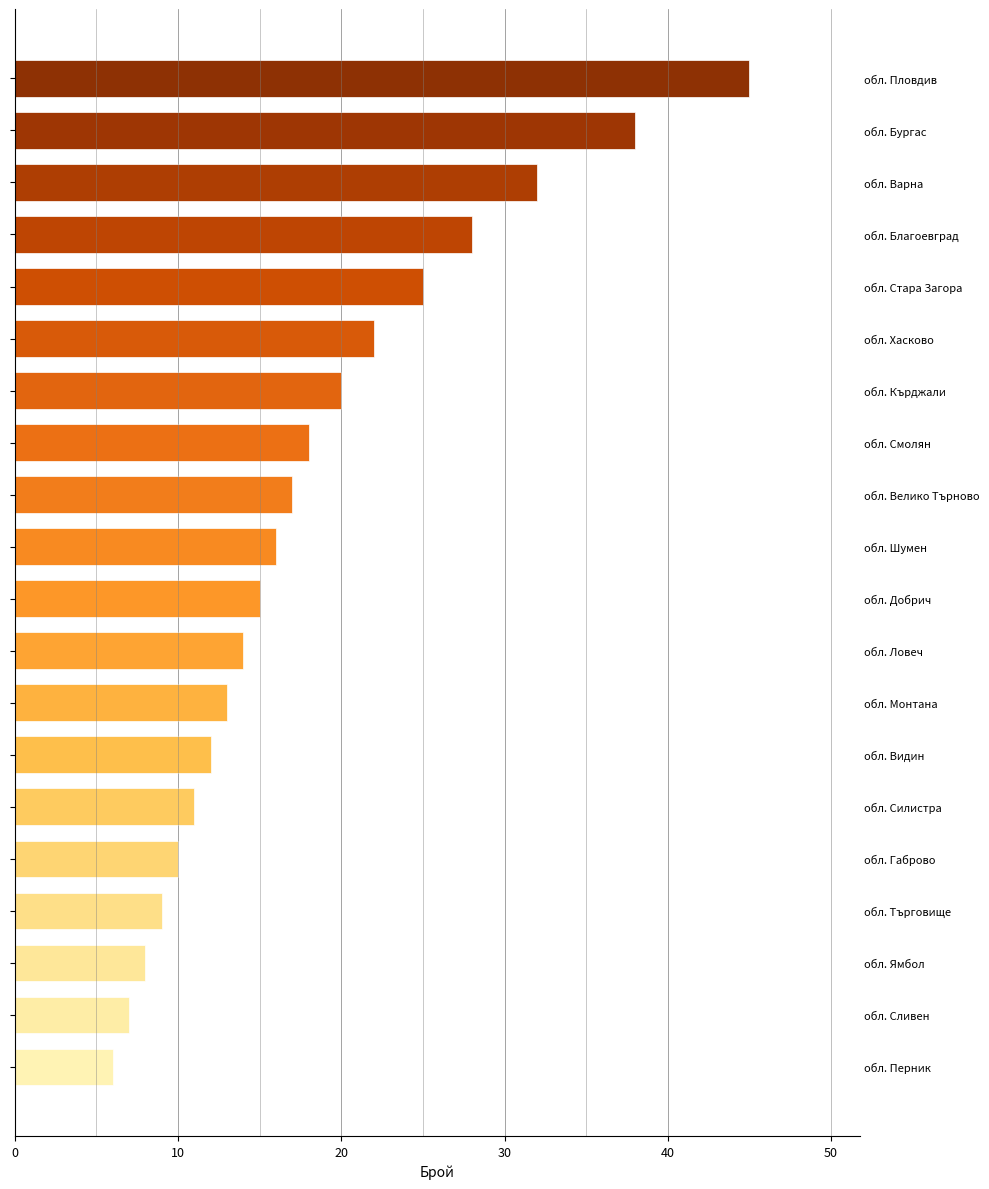

What is the change in value from обл. Добрич to обл. Монтана?

-2